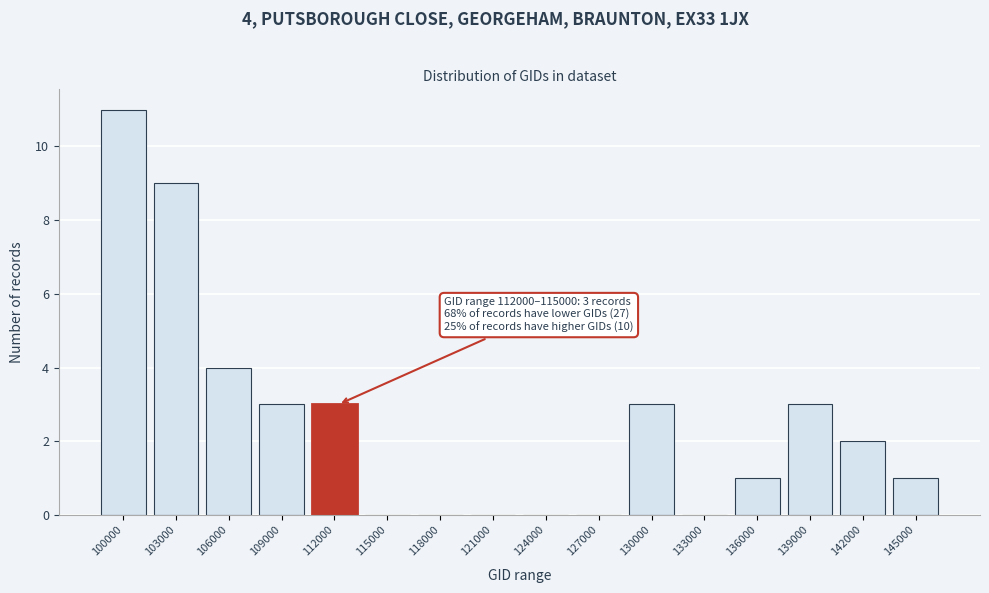

Reading left to right, transcribe all the data shown in this chart.

100000=11	103000=9	106000=4	109000=3	112000=3	115000=0	118000=0	121000=0	124000=0	127000=0	130000=3	133000=0	136000=1	139000=3	142000=2	145000=1